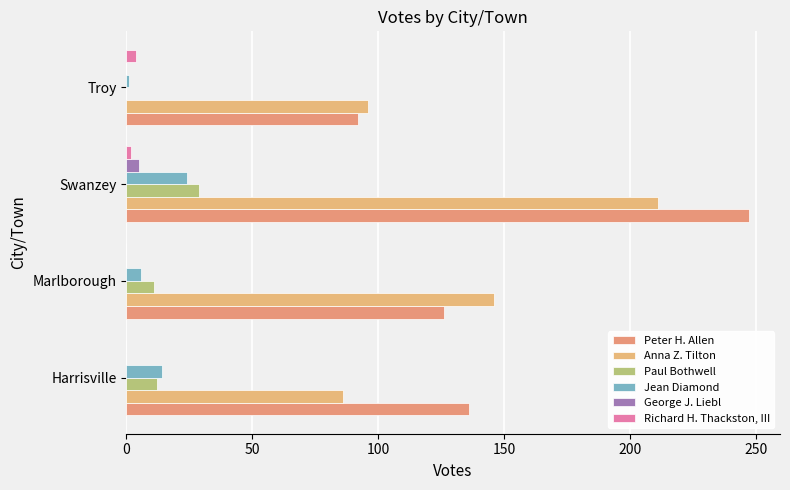

How many series are shown in this chart?

6